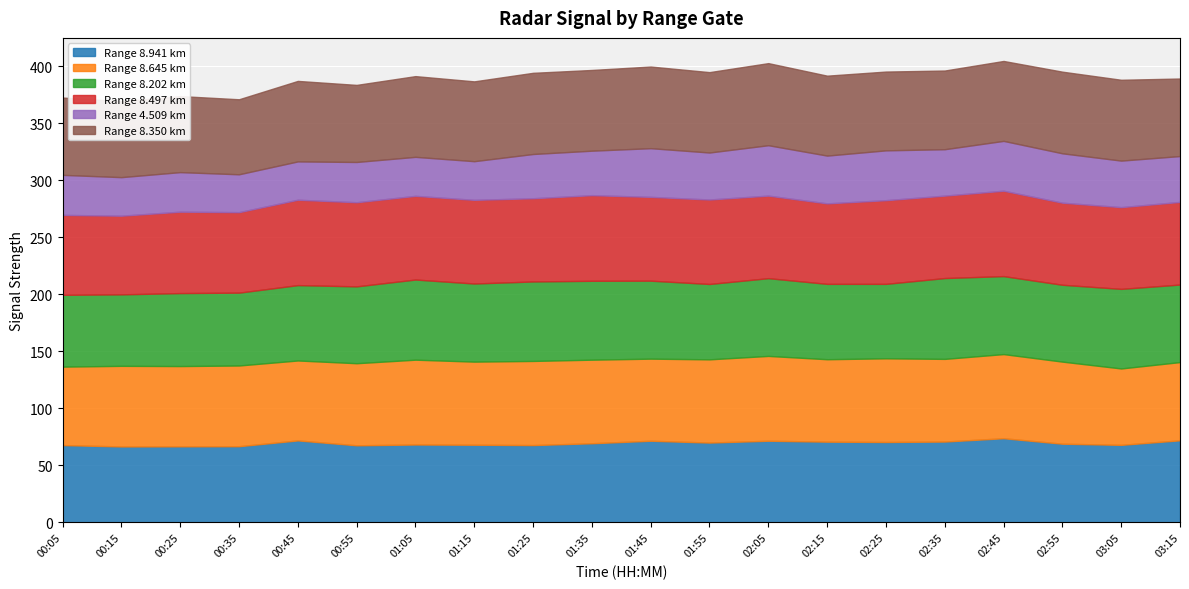

What is the average value of the 8.645 series?

71.8